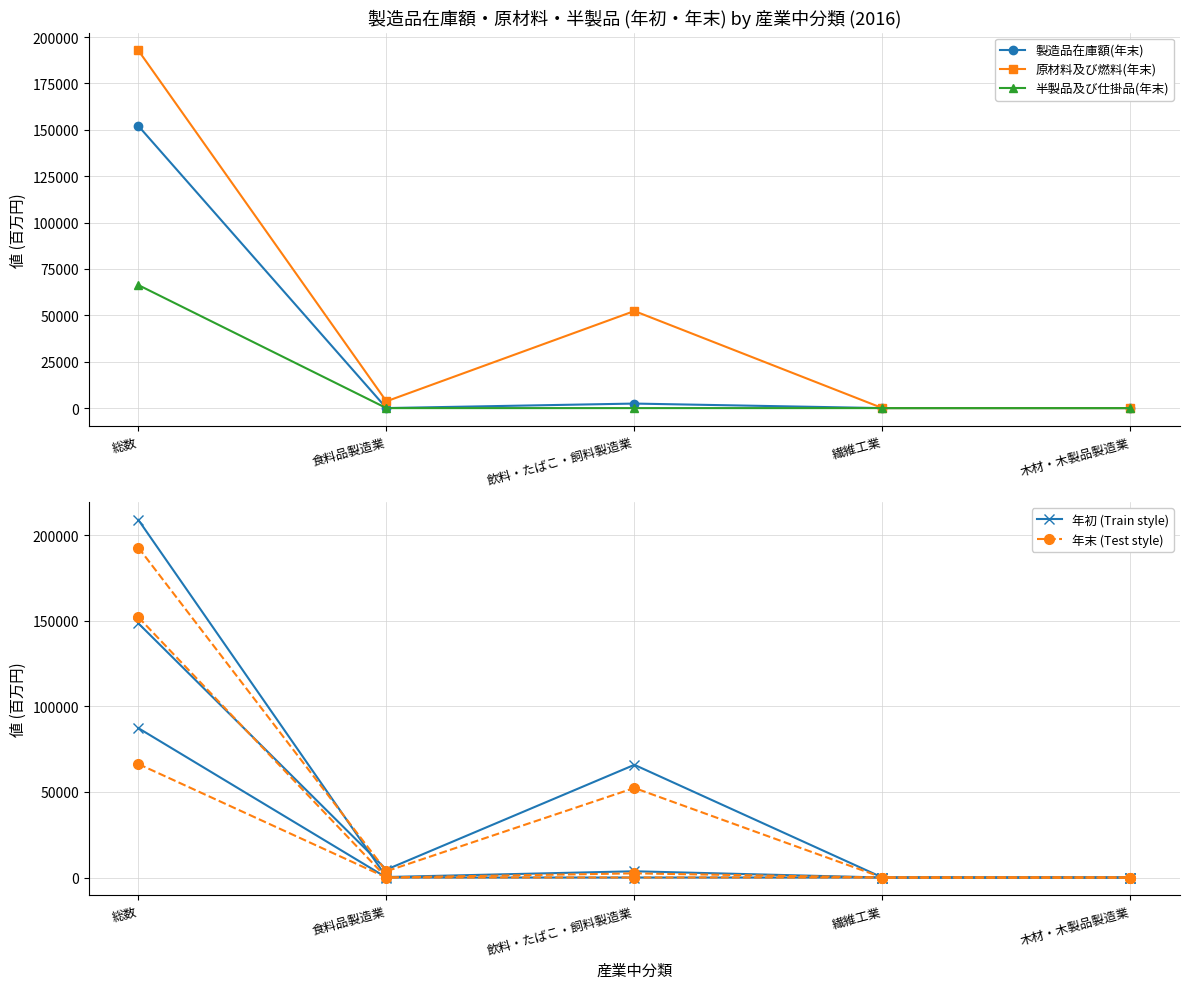

At which label does 年末 (Test style) reach its peak?

総数